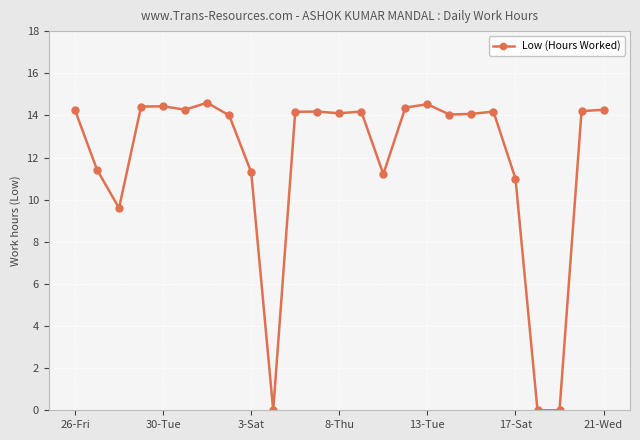

Count the number of data series in this chart.

1